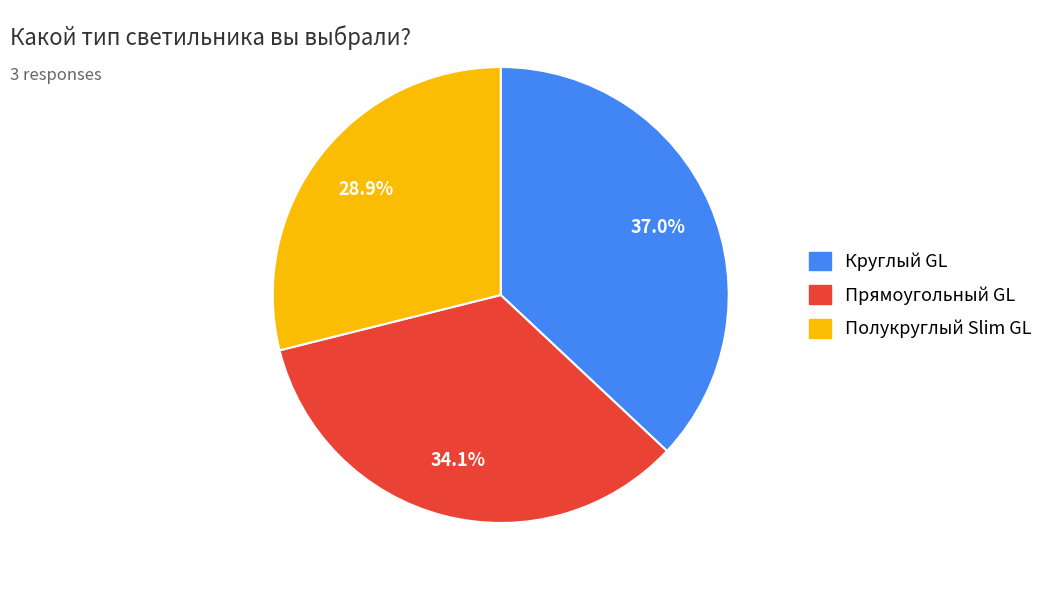

Rank the categories by value from lowest to highest.

Полукруглый Slim GL, Прямоугольный GL, Круглый GL